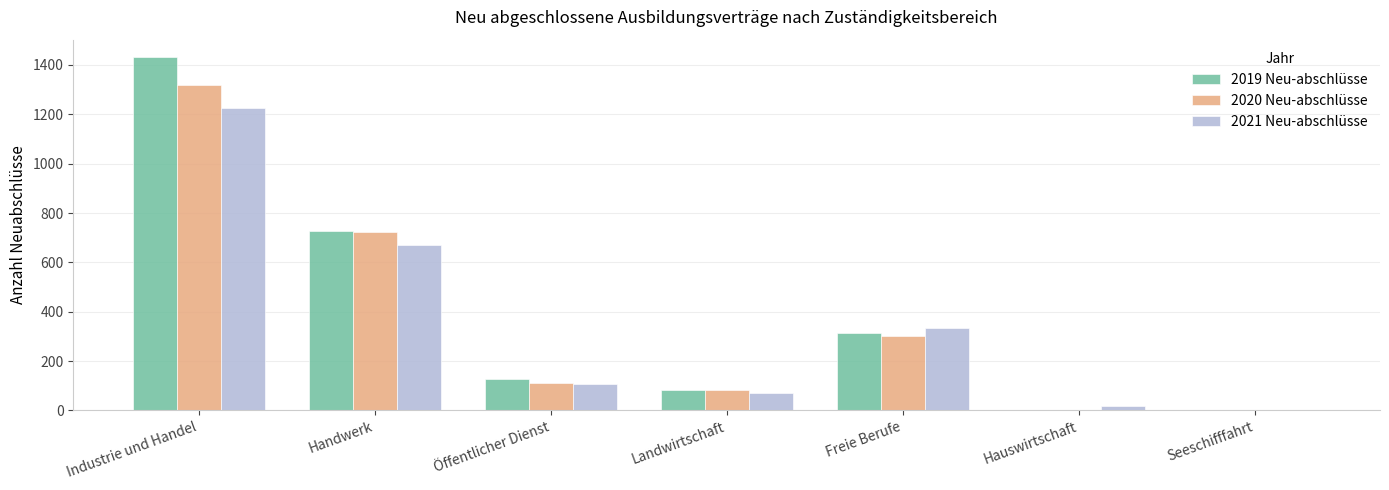

What is the total value across all series at Handwerk?

2121